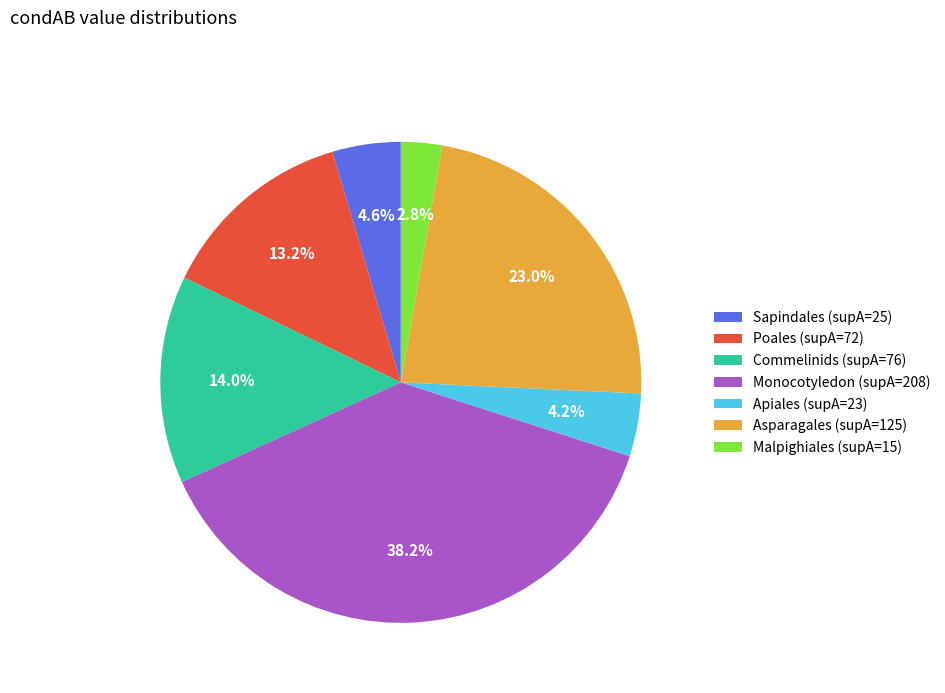

How many segments does this pie chart have?

7